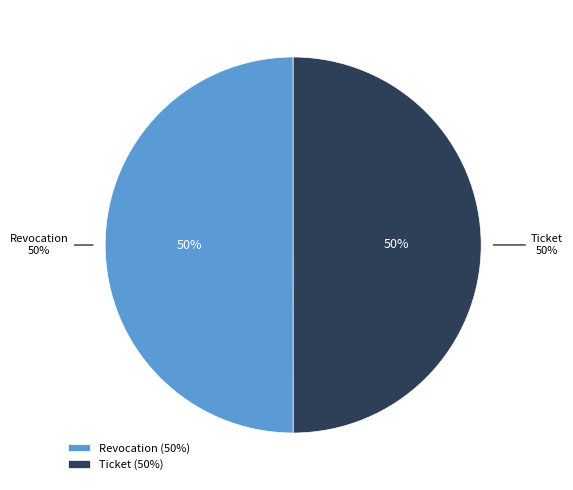

What percentage do Revocation and Ticket together represent?

100.0%